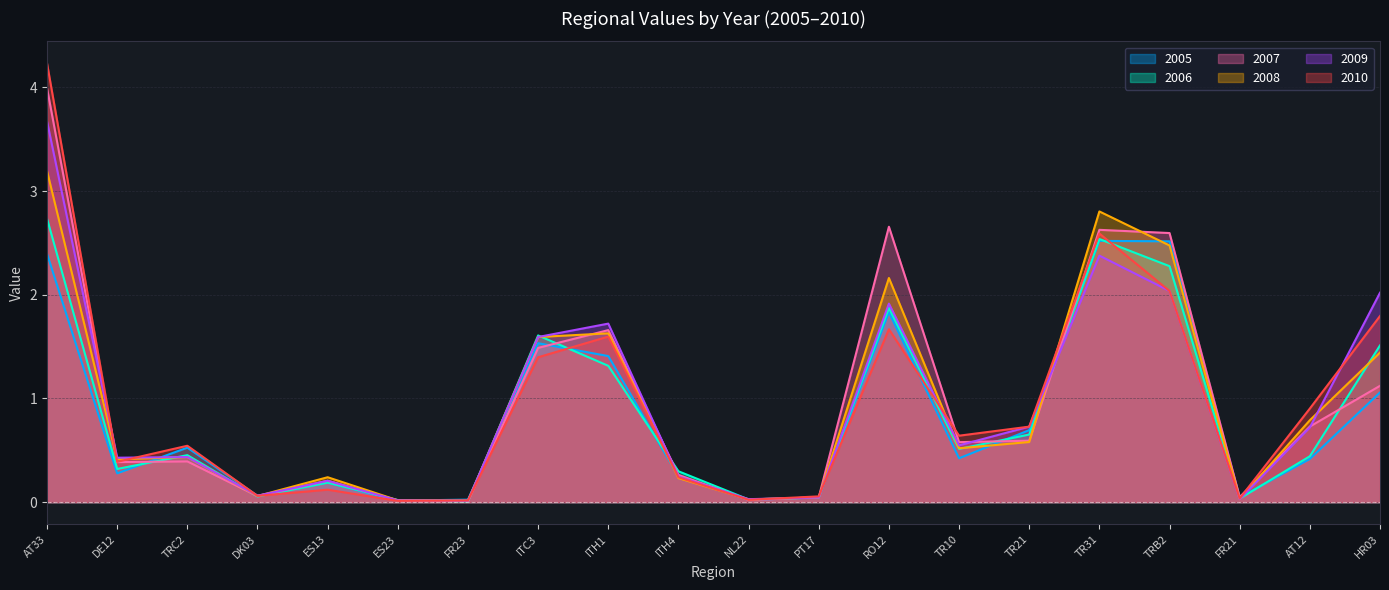

True or false: 2009 and 2006 cross at least once.

True